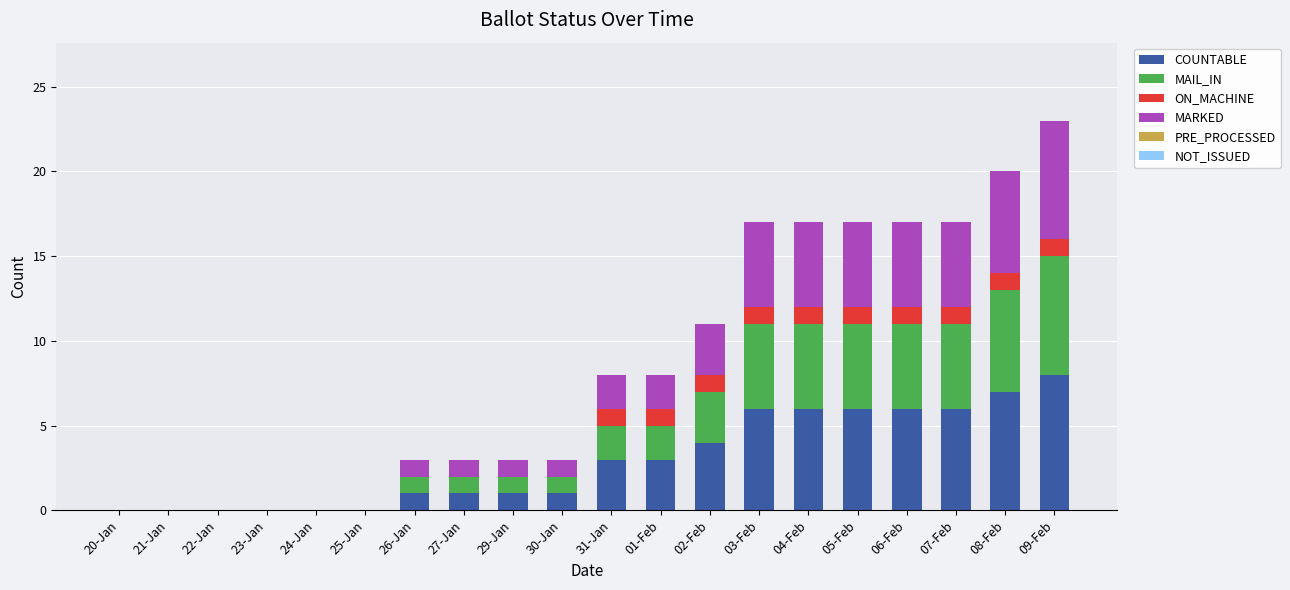

How many distinct data groups are displayed?

4